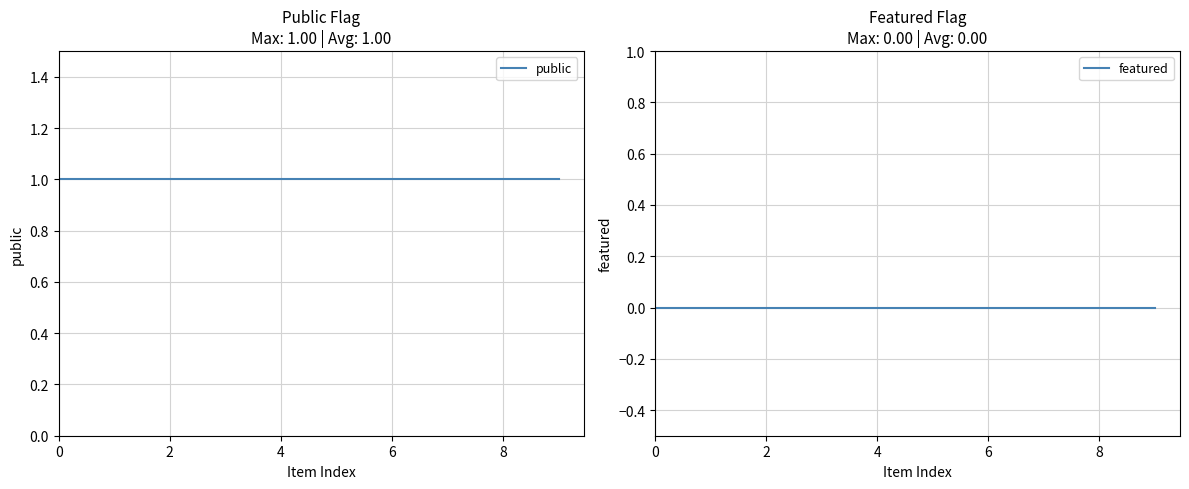

List the series in order of their peak value, lowest first.

featured, public